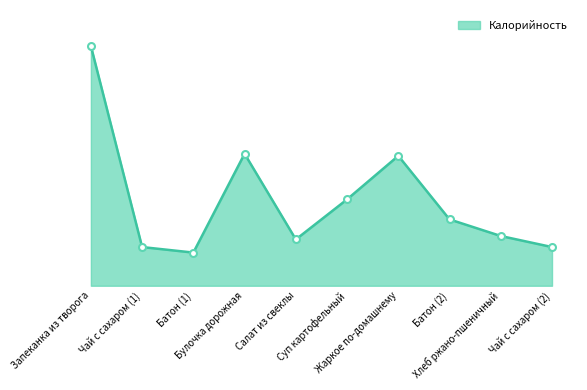

Between Суп картофельный and Чай с сахаром (1), which is larger?

Суп картофельный